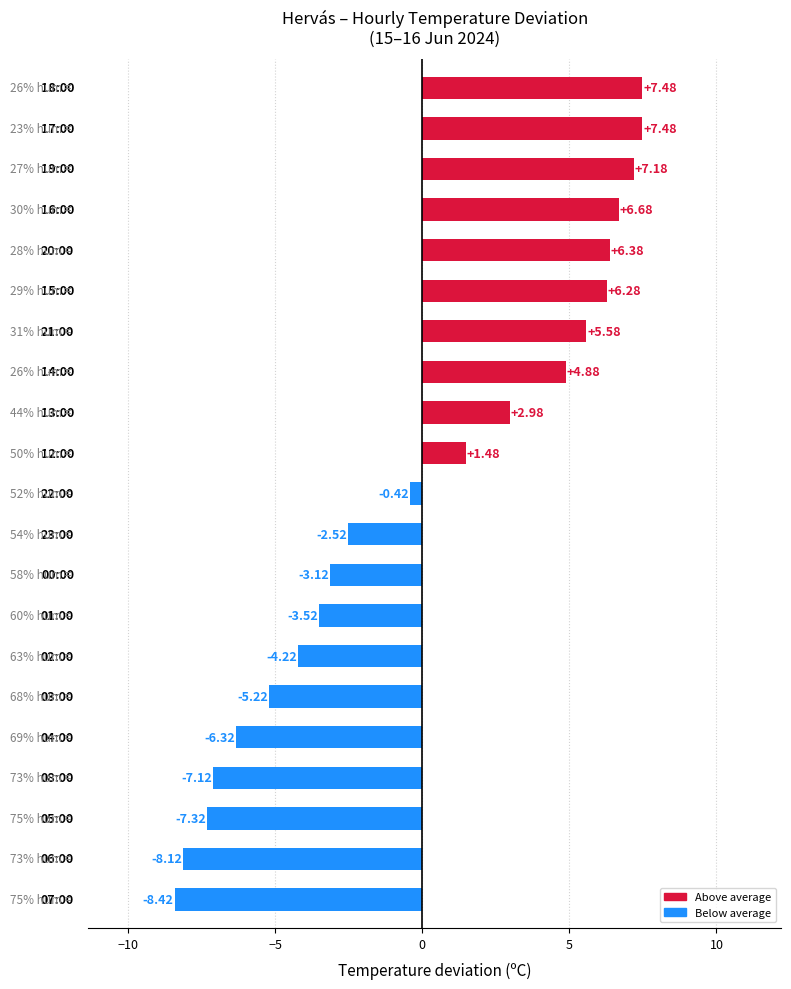

What is the difference between the maximum and minimum values?

15.9